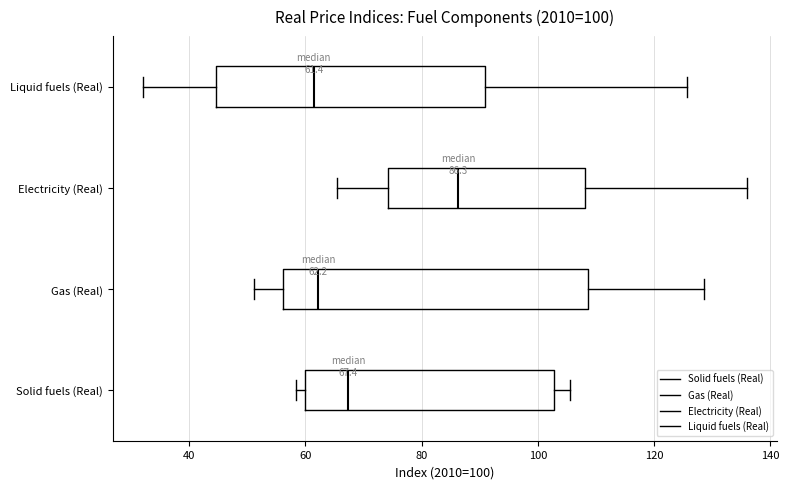

Comparing the boxes themselves (not the whiskers), which one is the widest?

Gas (Real)